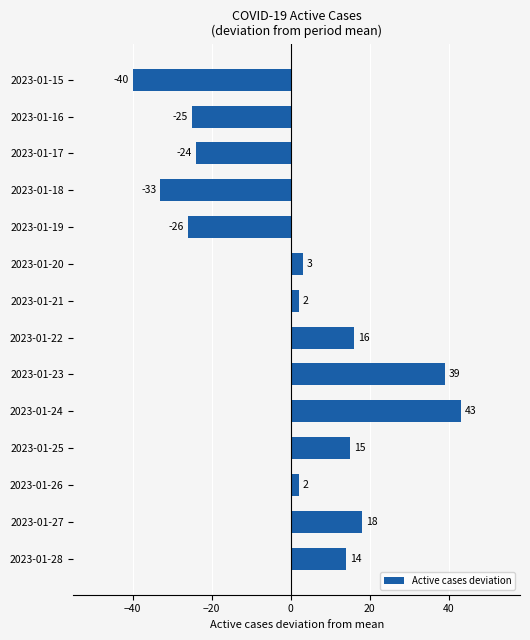

What is the approximate value at 2023-01-28, to the nearest 10?

10